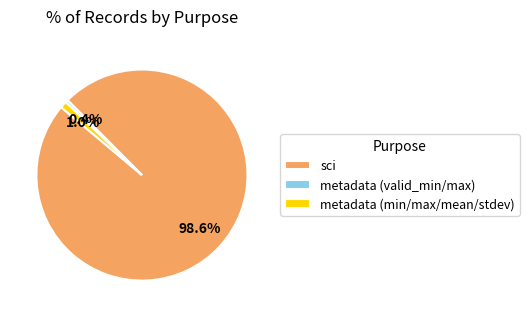

How much of the chart is everything except sci?

1.4%